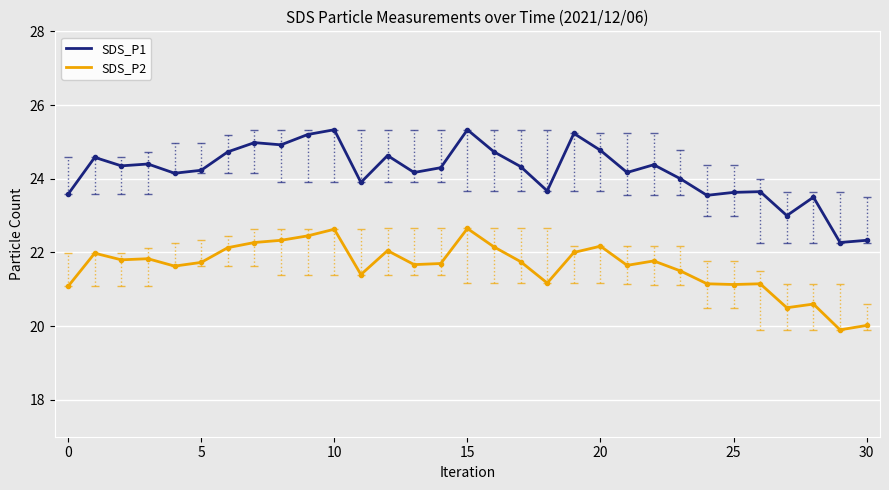

True or false: SDS_P2 and SDS_P1 intersect in this chart.

False